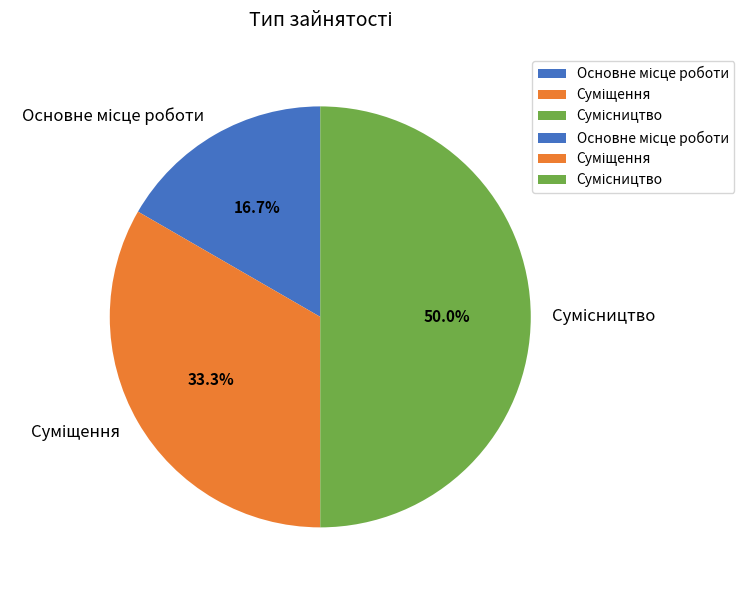

The Сумісництво slice represents 61% of the pie. True or false?

False